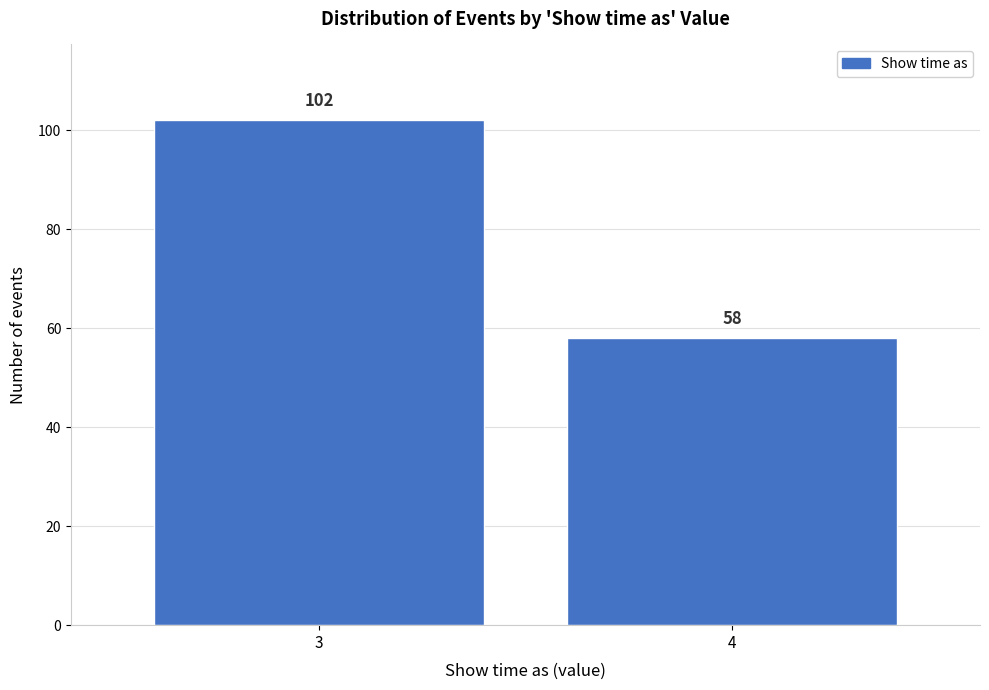

Reading left to right, extract all data points from this chart.

102	58